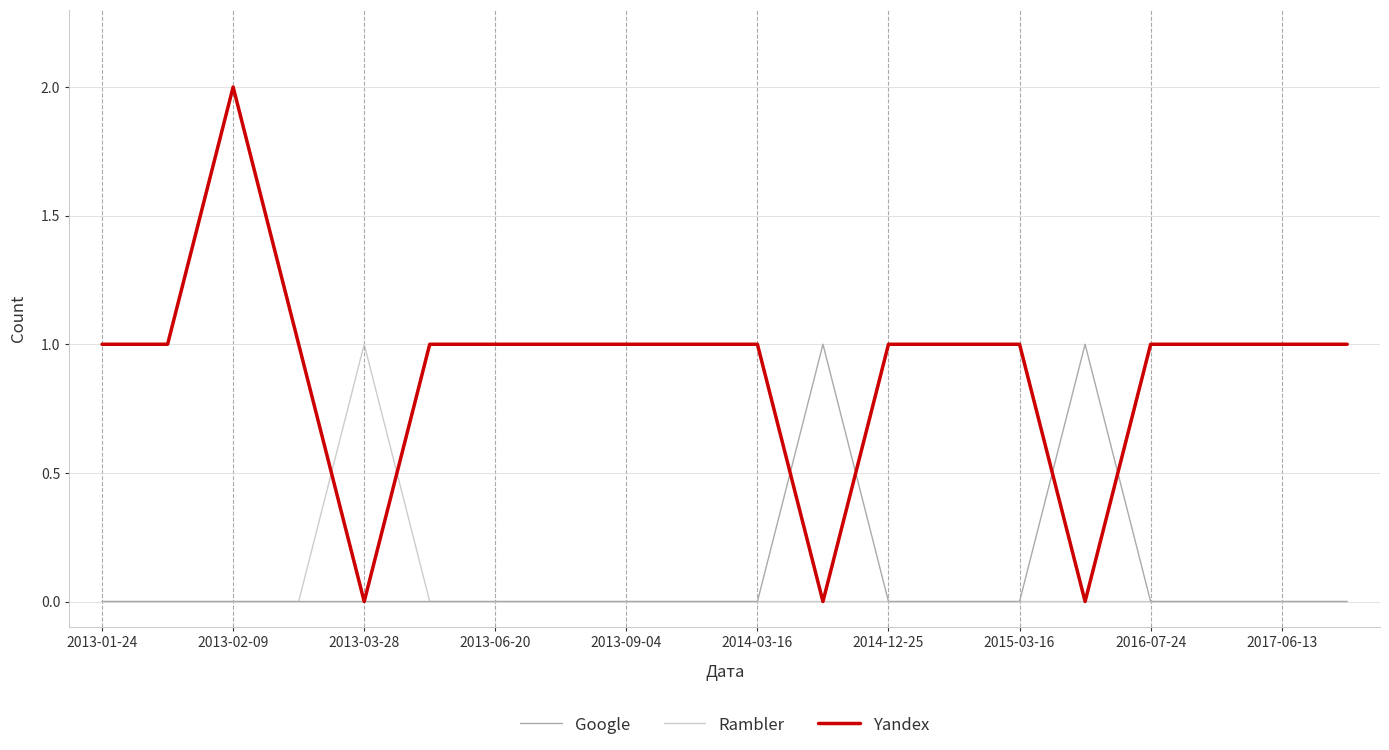

Which series has the widest spread of values?

Yandex